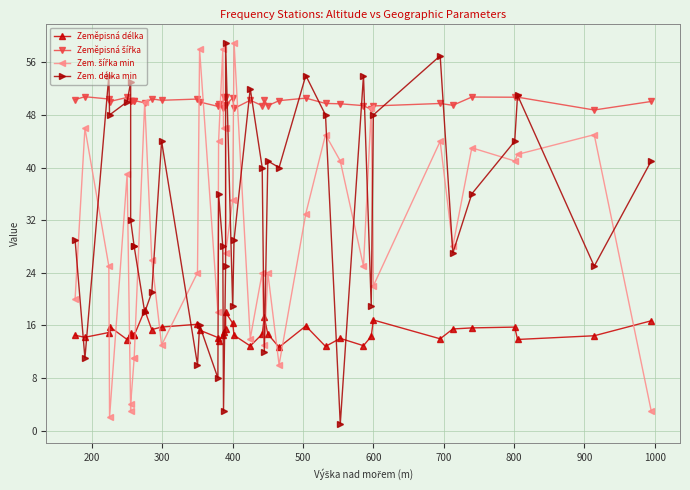

At how many categories does at least one series exceed 14?

40